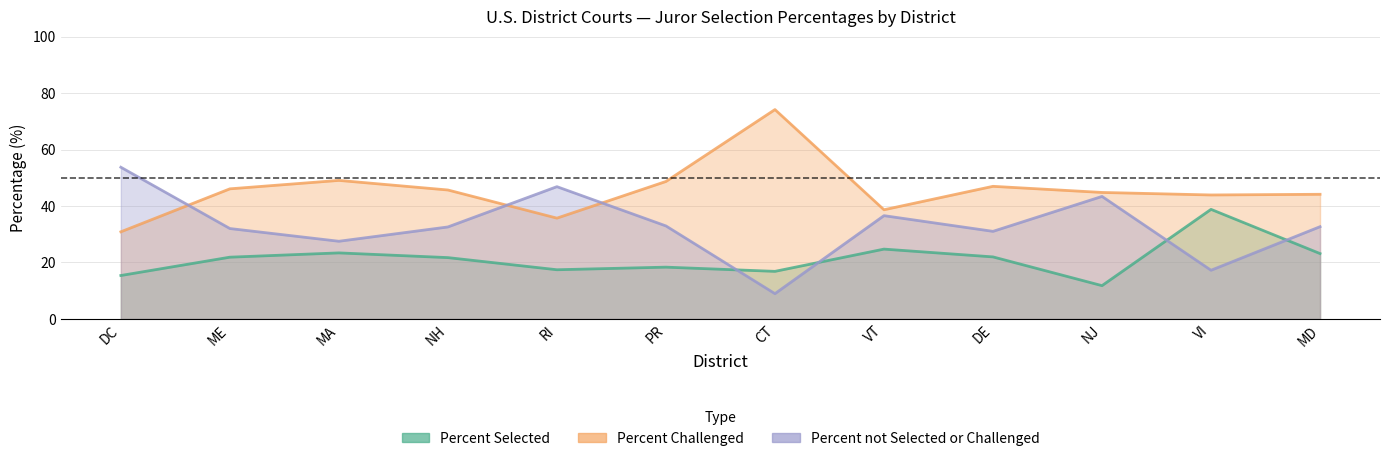

What is the sum of all Percent Selected values?

255.5